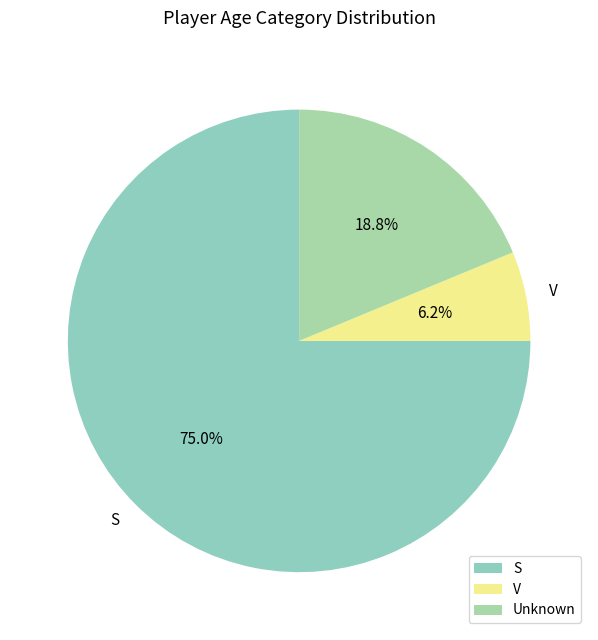

Which category accounts for the majority?

S